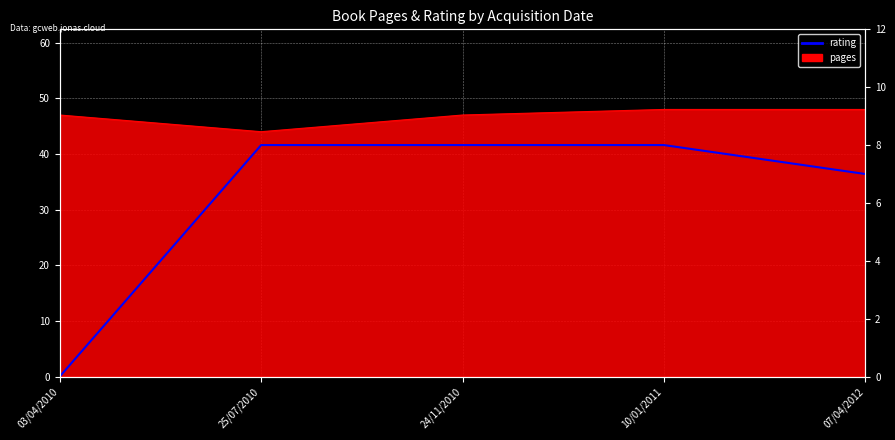

What is the label of the 4th point from the left?

10/01/2011